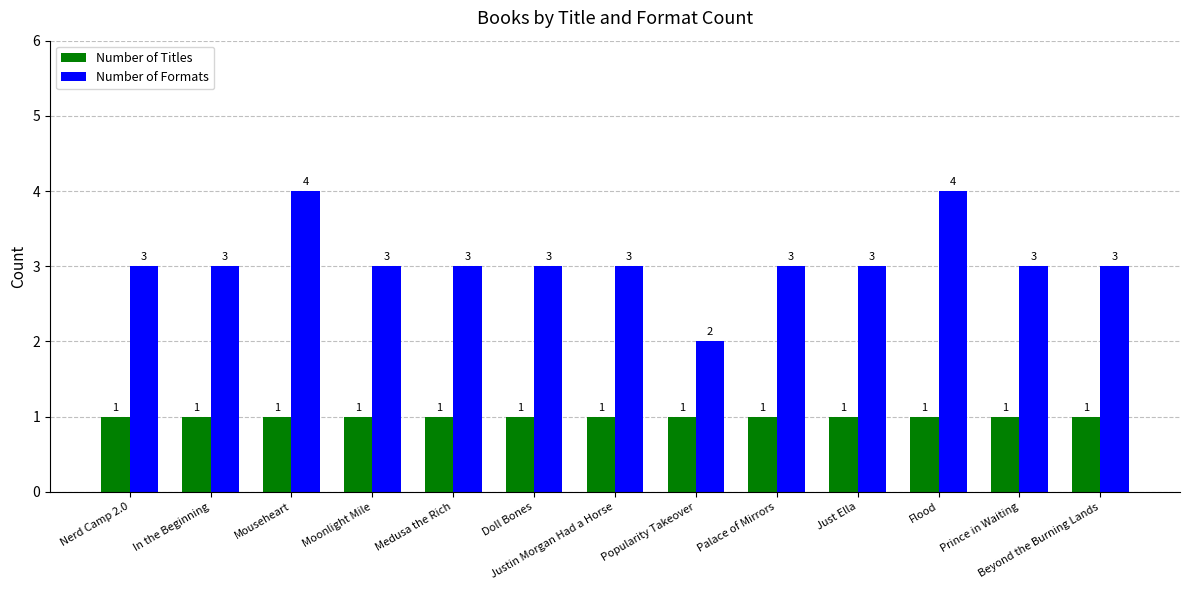

True or false: Number of Formats has a value of 6 at Mouseheart.

False